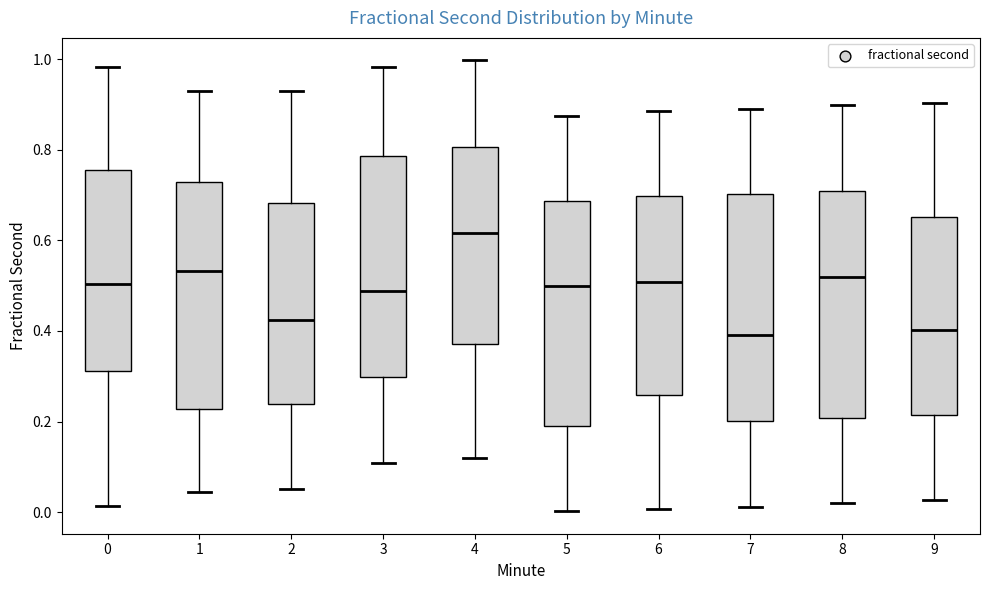

Reading left to right, transcribe this box plot: for each box, give where its median line is, the range the box spans, and where its two whiskers end, as read against the y-axis. The values are not printed on the chart, so give them approximately, as read against the axis.

0: median 0.50, box 0.32 to 0.76, whiskers 0.02 to 0.98
1: median 0.54, box 0.22 to 0.72, whiskers 0.04 to 0.94
2: median 0.42, box 0.24 to 0.68, whiskers 0.06 to 0.94
3: median 0.48, box 0.30 to 0.78, whiskers 0.10 to 0.98
4: median 0.62, box 0.38 to 0.80, whiskers 0.12 to 1.00
5: median 0.50, box 0.18 to 0.68, whiskers 0.00 to 0.88
6: median 0.50, box 0.26 to 0.70, whiskers 0.00 to 0.88
7: median 0.40, box 0.20 to 0.70, whiskers 0.02 to 0.88
8: median 0.52, box 0.20 to 0.70, whiskers 0.02 to 0.90
9: median 0.40, box 0.22 to 0.66, whiskers 0.02 to 0.90